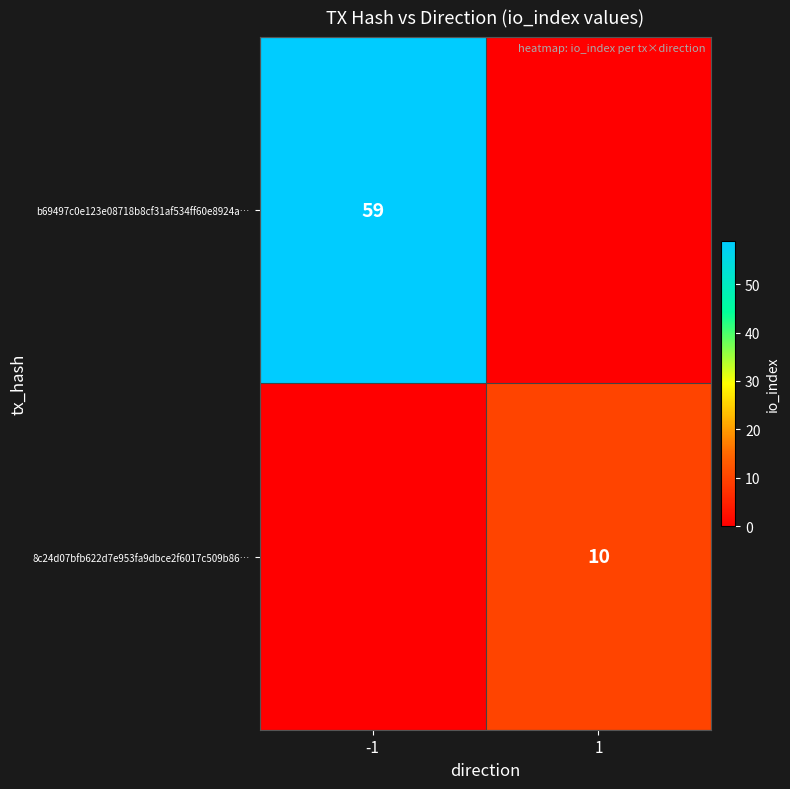

Is it true that 8c24d07bfb622d7e953fa9dbce2f6017c509b86… equals 3 at 1?

False